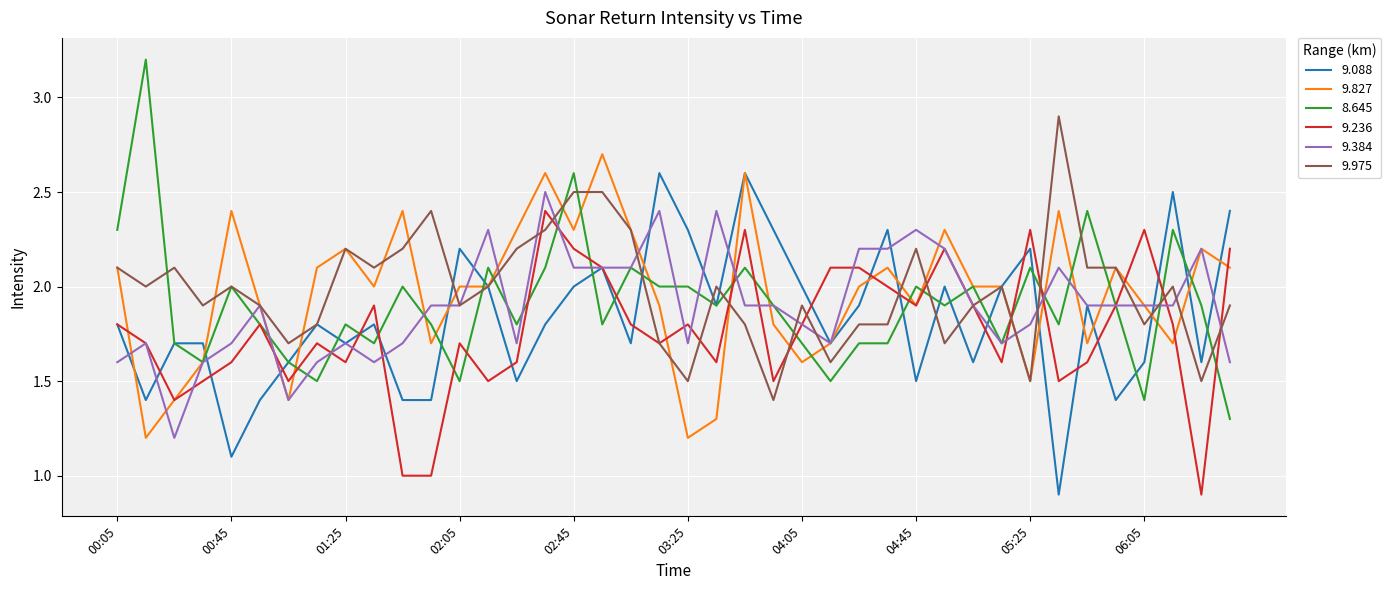

Reading right to left, extract all data points from this chart.

9.088: 2.4	1.6	2.5	1.6	1.4	1.9	0.9	2.2	2.0	1.6	2.0	1.5	2.3	1.9	1.7	2.0	2.3	2.6	1.9	2.3	2.6	1.7	2.1	2.0	1.8	1.5	2.0	2.2	1.4	1.4	1.8	1.7	1.8	1.6	1.4	1.1	1.7	1.7	1.4	1.8
9.827: 2.1	2.2	1.7	1.9	2.1	1.7	2.4	1.5	2.0	2.0	2.3	1.9	2.1	2.0	1.7	1.6	1.8	2.6	1.3	1.2	1.9	2.3	2.7	2.3	2.6	2.3	2.0	2.0	1.7	2.4	2.0	2.2	2.1	1.4	1.9	2.4	1.6	1.4	1.2	2.1
8.645: 1.3	1.9	2.3	1.4	1.9	2.4	1.8	2.1	1.7	2.0	1.9	2.0	1.7	1.7	1.5	1.7	1.9	2.1	1.9	2.0	2.0	2.1	1.8	2.6	2.1	1.8	2.1	1.5	1.8	2.0	1.7	1.8	1.5	1.6	1.8	2.0	1.6	1.7	3.2	2.3
9.236: 2.2	0.9	1.8	2.3	1.9	1.6	1.5	2.3	1.6	1.9	2.2	1.9	2.0	2.1	2.1	1.8	1.5	2.3	1.6	1.8	1.7	1.8	2.1	2.2	2.4	1.6	1.5	1.7	1.0	1.0	1.9	1.6	1.7	1.5	1.8	1.6	1.5	1.4	1.7	1.8
9.384: 1.6	2.2	1.9	1.9	1.9	1.9	2.1	1.8	1.7	1.9	2.2	2.3	2.2	2.2	1.7	1.8	1.9	1.9	2.4	1.7	2.4	2.1	2.1	2.1	2.5	1.7	2.3	1.9	1.9	1.7	1.6	1.7	1.6	1.4	1.9	1.7	1.6	1.2	1.7	1.6
9.975: 1.9	1.5	2.0	1.8	2.1	2.1	2.9	1.5	2.0	1.9	1.7	2.2	1.8	1.8	1.6	1.9	1.4	1.8	2.0	1.5	1.7	2.3	2.5	2.5	2.3	2.2	2.0	1.9	2.4	2.2	2.1	2.2	1.8	1.7	1.9	2.0	1.9	2.1	2.0	2.1